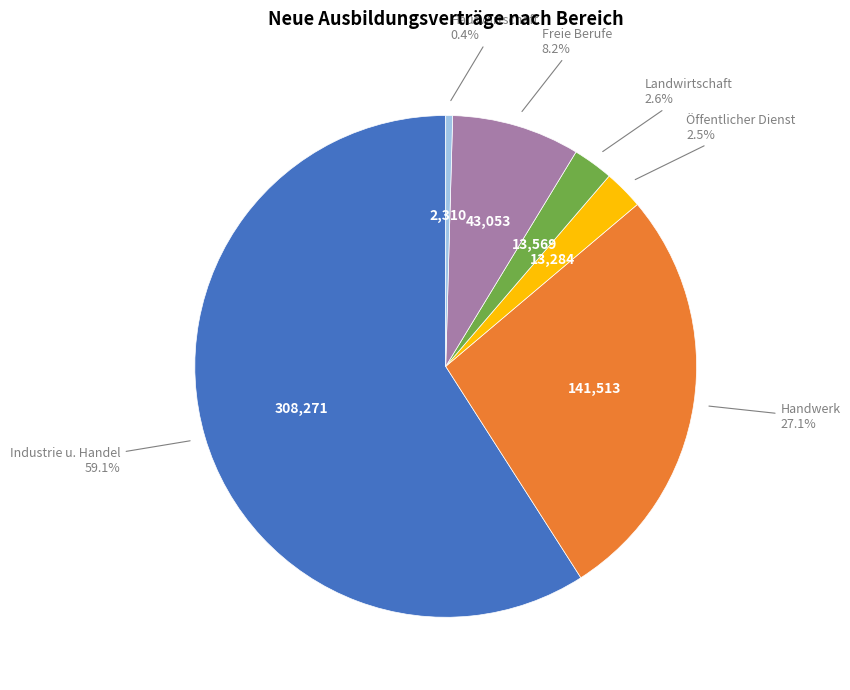

Does any single category account for the majority?

Yes